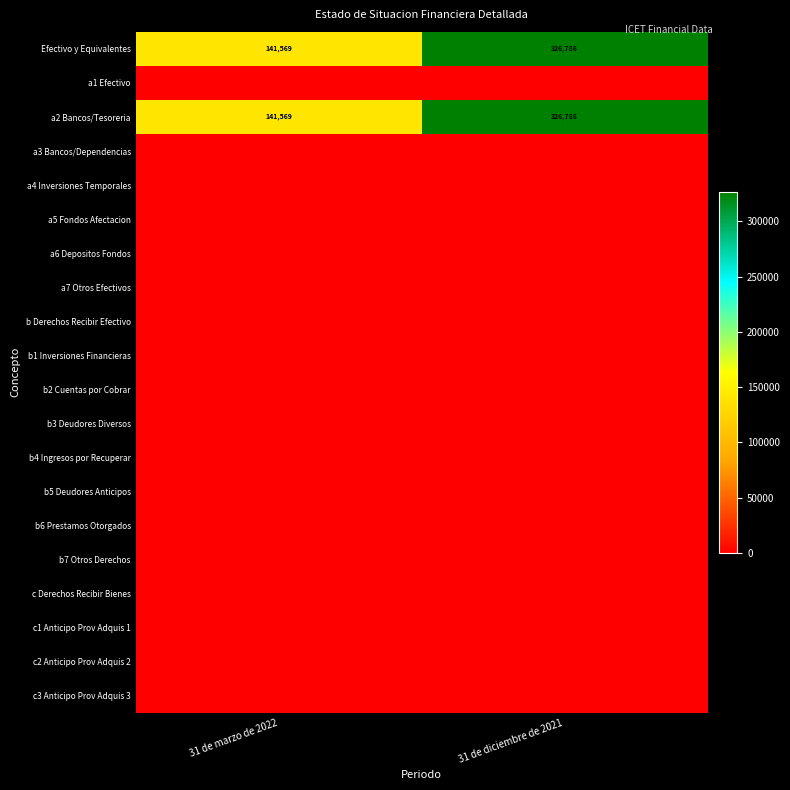

Which label corresponds to the largest value in the chart?

31 de diciembre de 2021